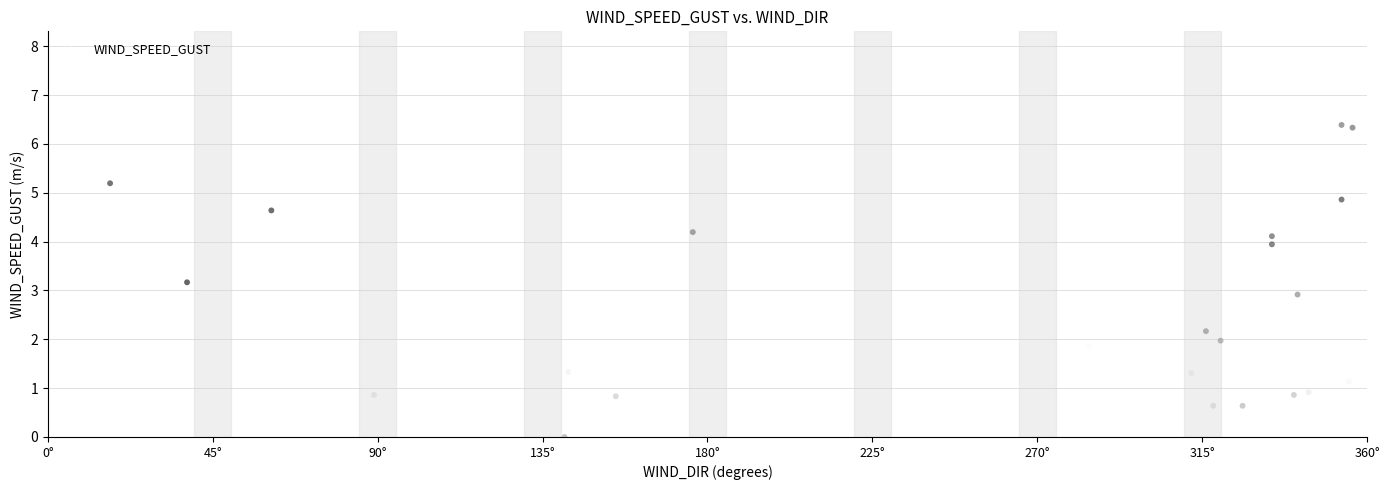

What Y value in the scatter plot is closest to 3?

2.9